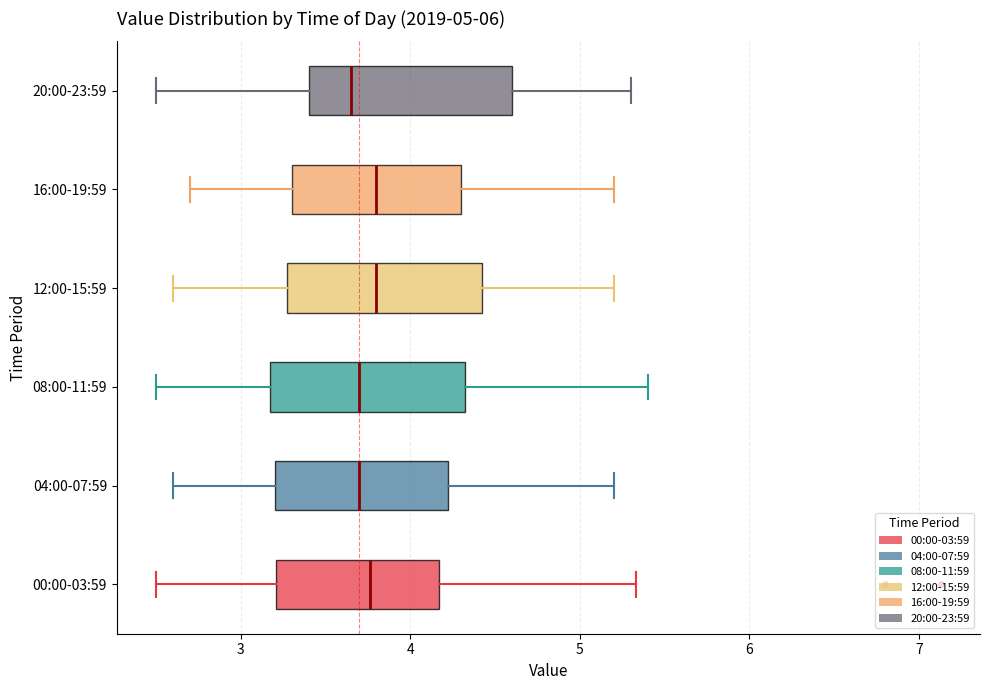

Where is the right edge of the box for 12:00-15:59 on the x-axis? The values are not printed on the chart, so give them approximately, as read against the axis.

4.4